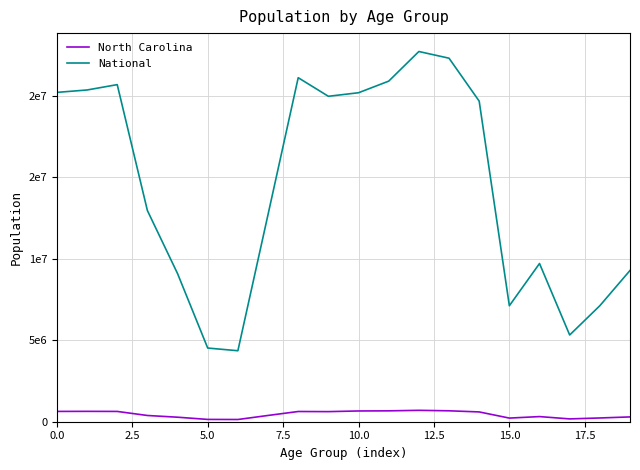

Does the chart have visible grid lines?

Yes